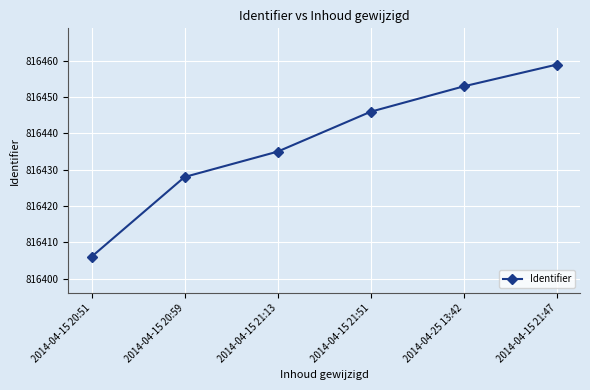

What is the difference between the maximum and minimum values?

53